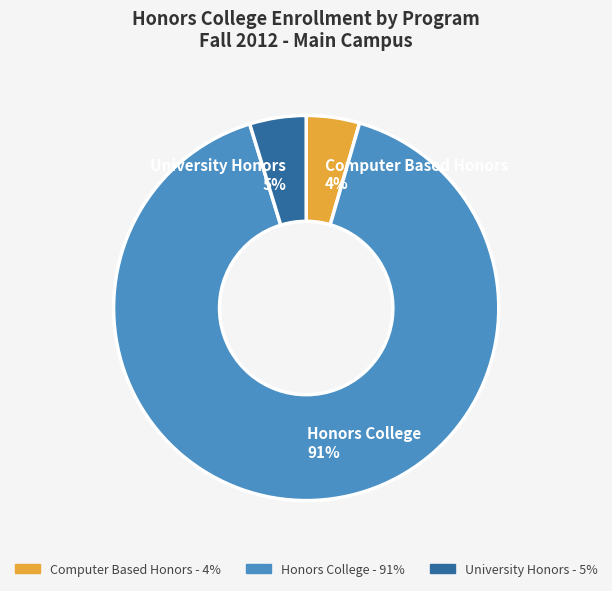

How many slices are in this pie chart?

3